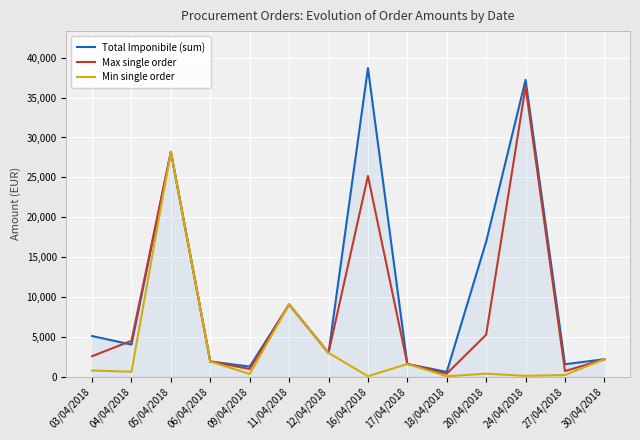

Where is the first local maximum for Total Imponibile (sum)?

05/04/2018